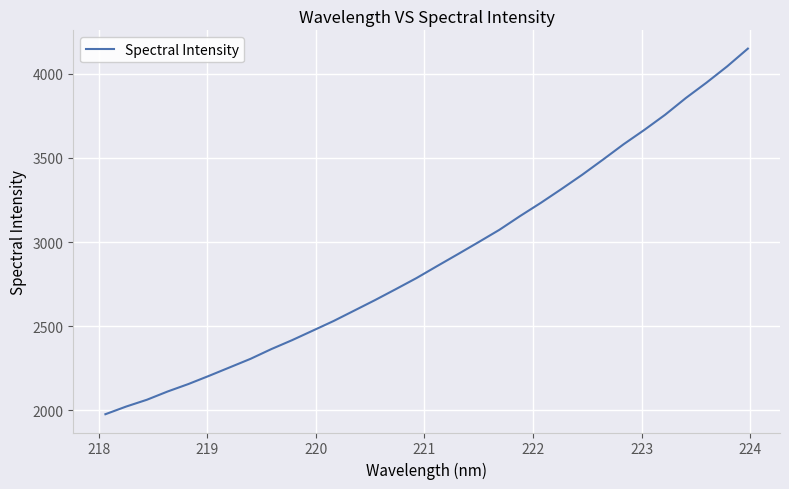

What is the minimum value shown in the chart?

1977.0